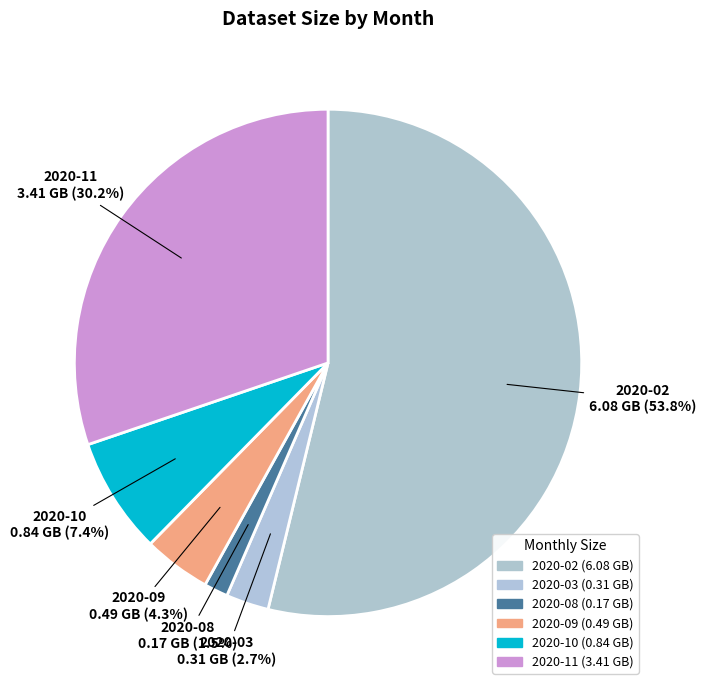

Count the number of slices in the pie.

6